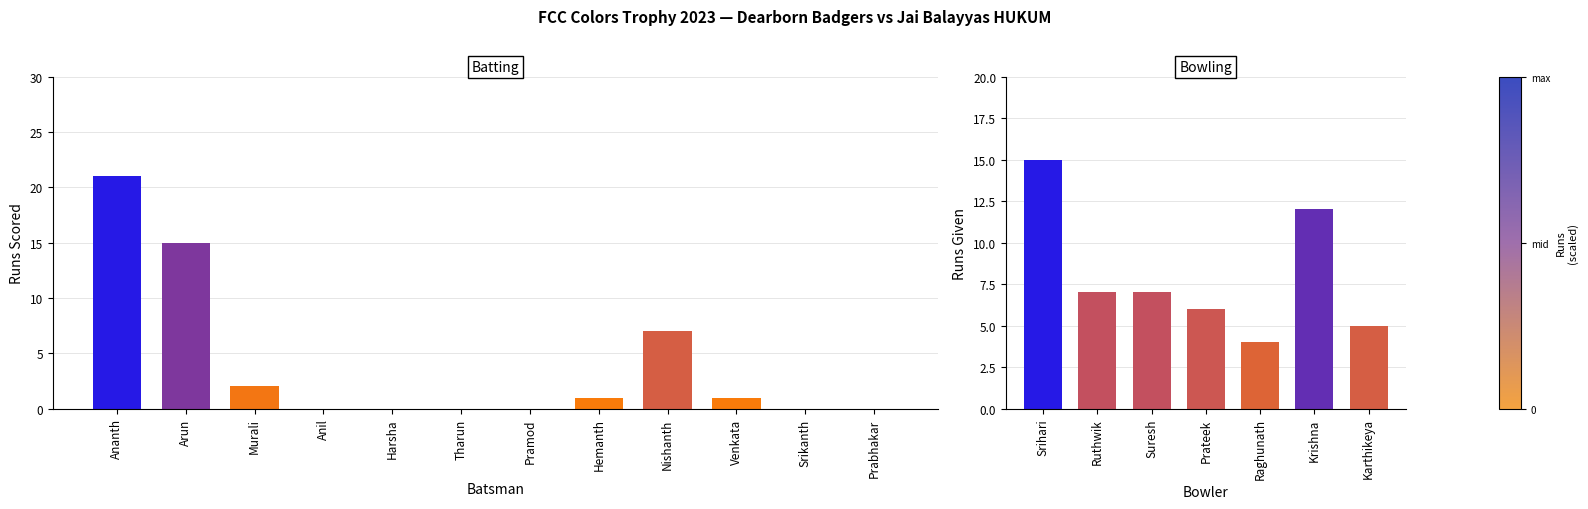

Rank the categories by value from lowest to highest.

Anil, Harsha, Tharun, Pramod, Srikanth, Prabhakar, Hemanth, Venkata, Murali, Nishanth, Arun, Ananth